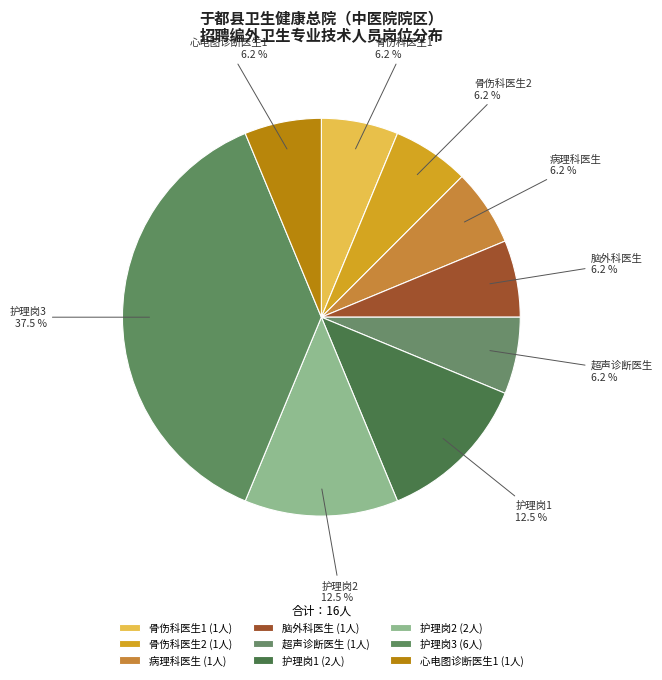

Which slice is the largest?

护理岗3